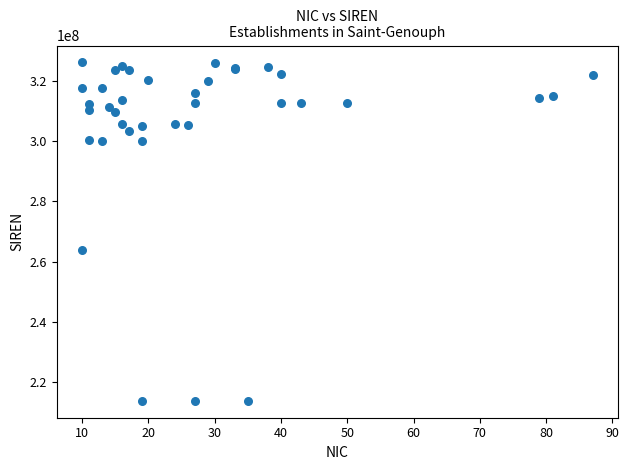

What Y value in the scatter plot is closest to 269974892?

263702110